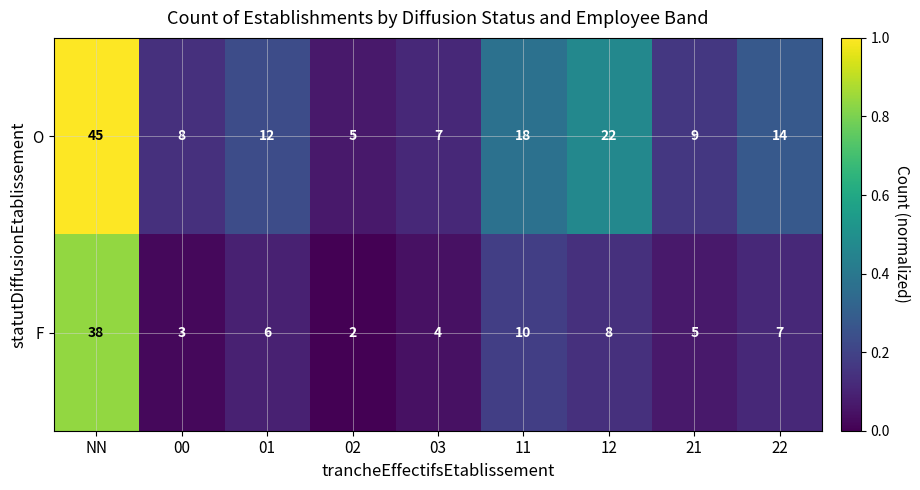

What is the sum of the O values at 02 and 00?

13